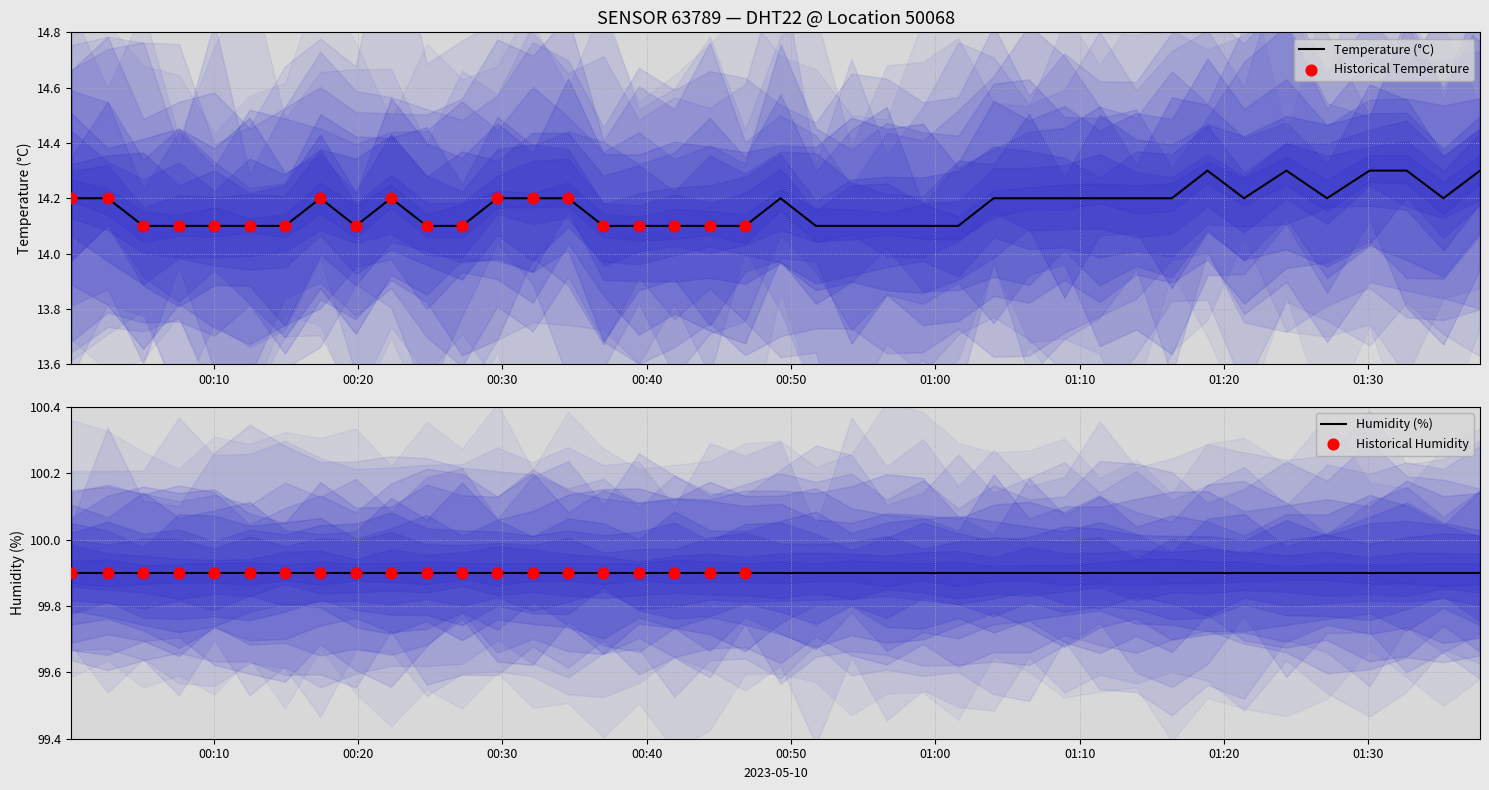

Between 2023-05-10T00:44:22 and 2023-05-10T00:49:16, which is larger?

2023-05-10T00:49:16